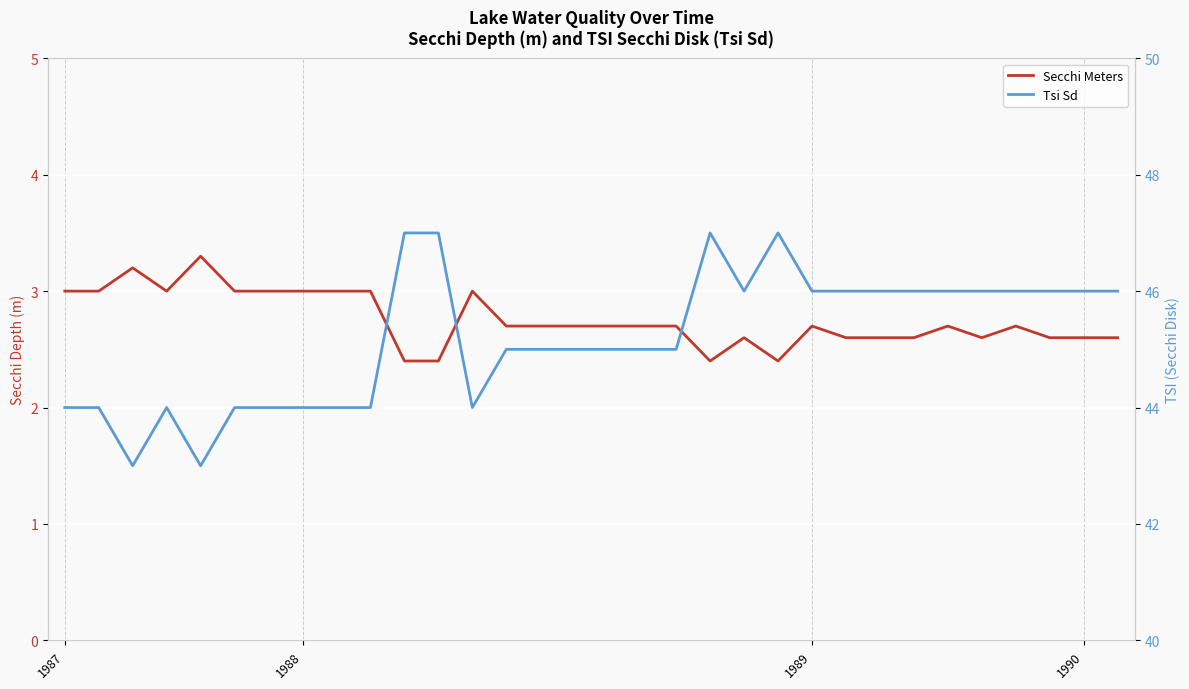

Does the chart display data point markers on the line(s)?

No